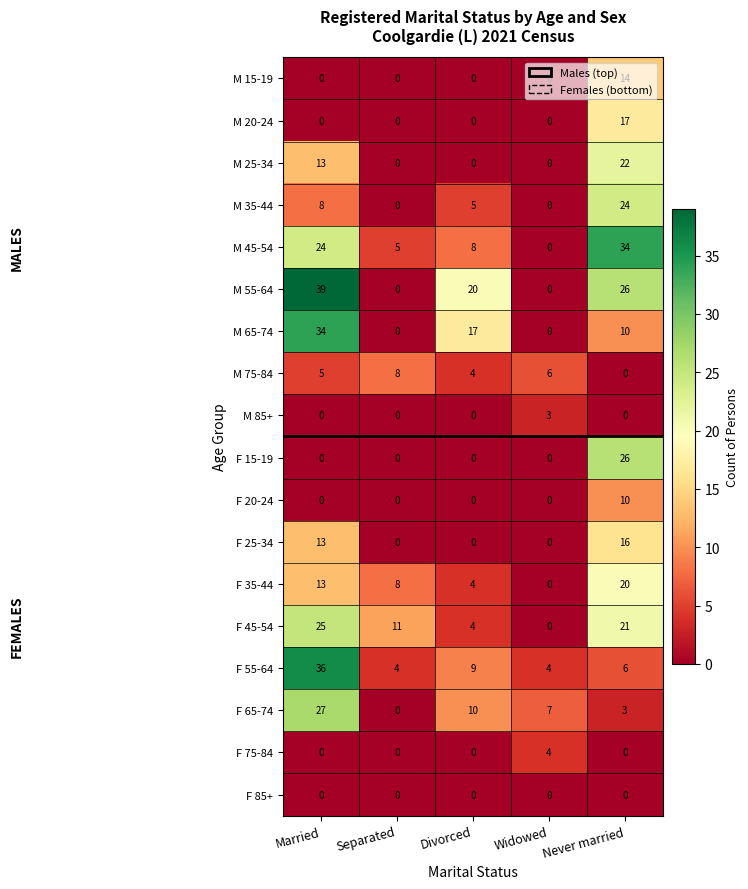

Which series has the widest spread of values?

M 55-64